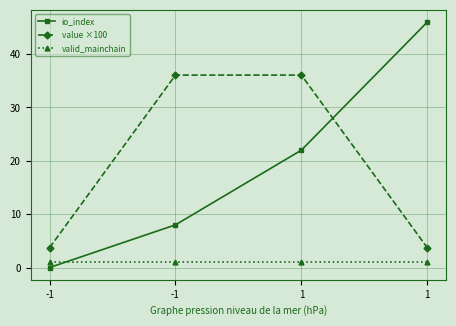

At which label does io_index first exceed 22?

1